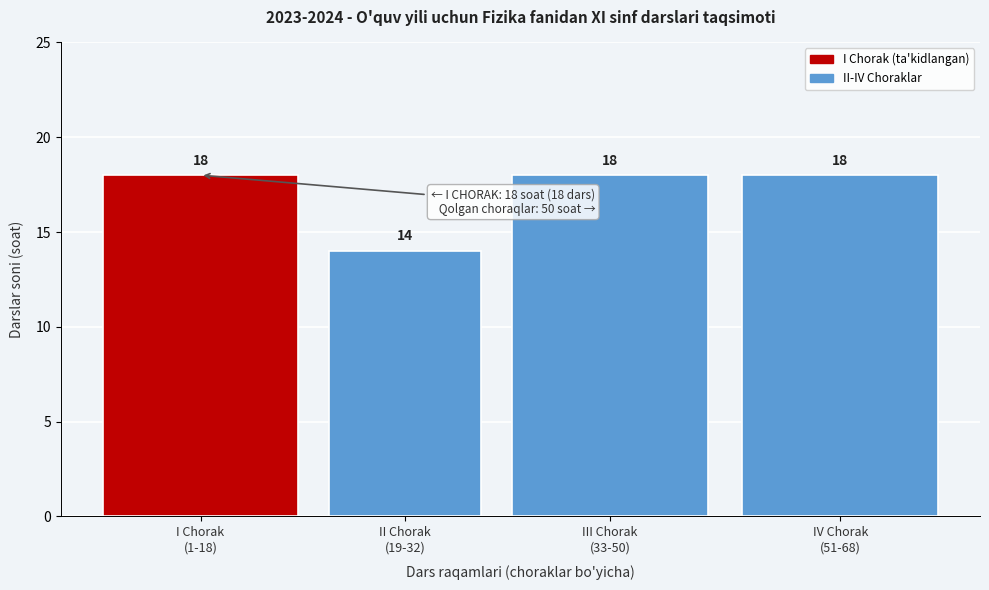

Reading left to right, extract all data points from this chart.

18	14	18	18